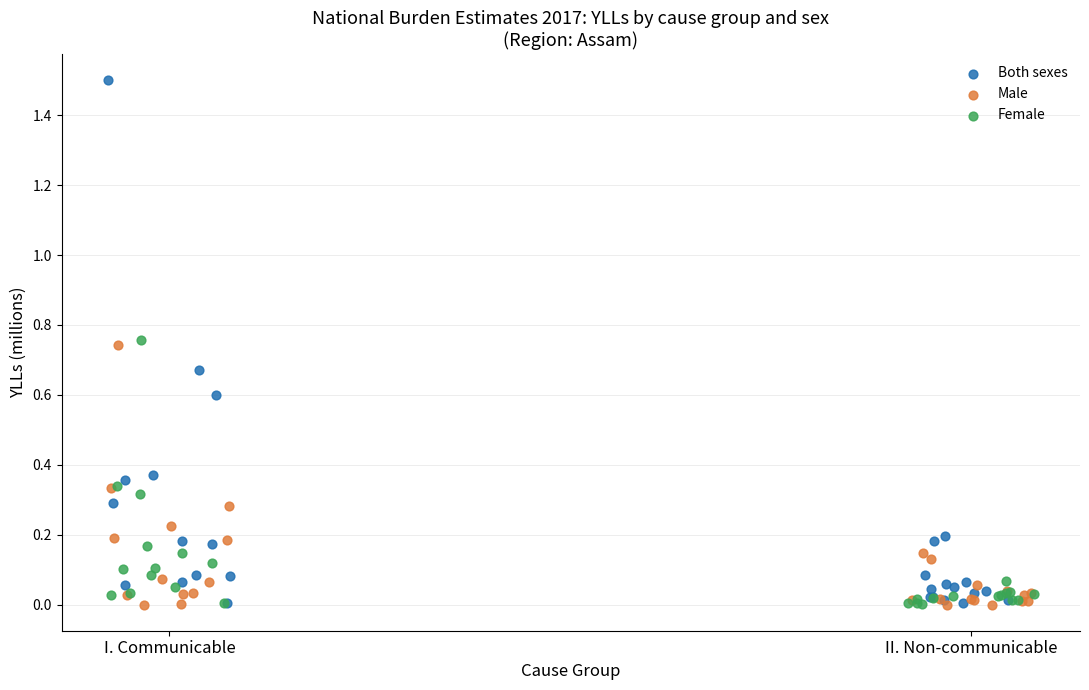

Which series has the widest spread of Y values?

Both sexes